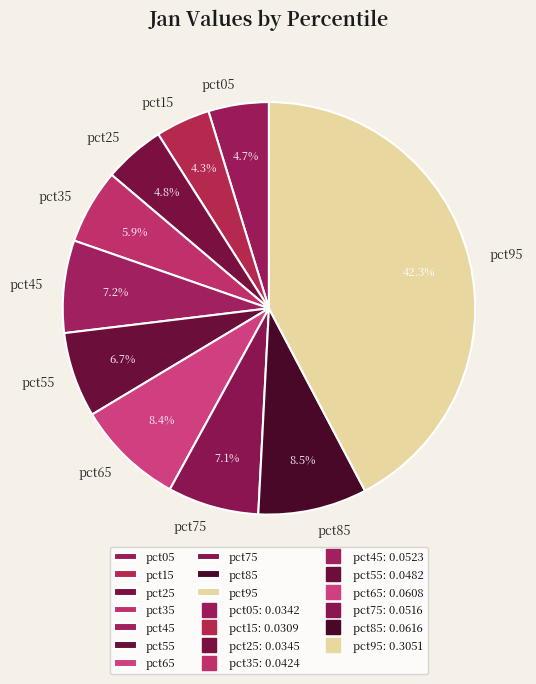

Which category has the biggest portion of the pie?

pct95